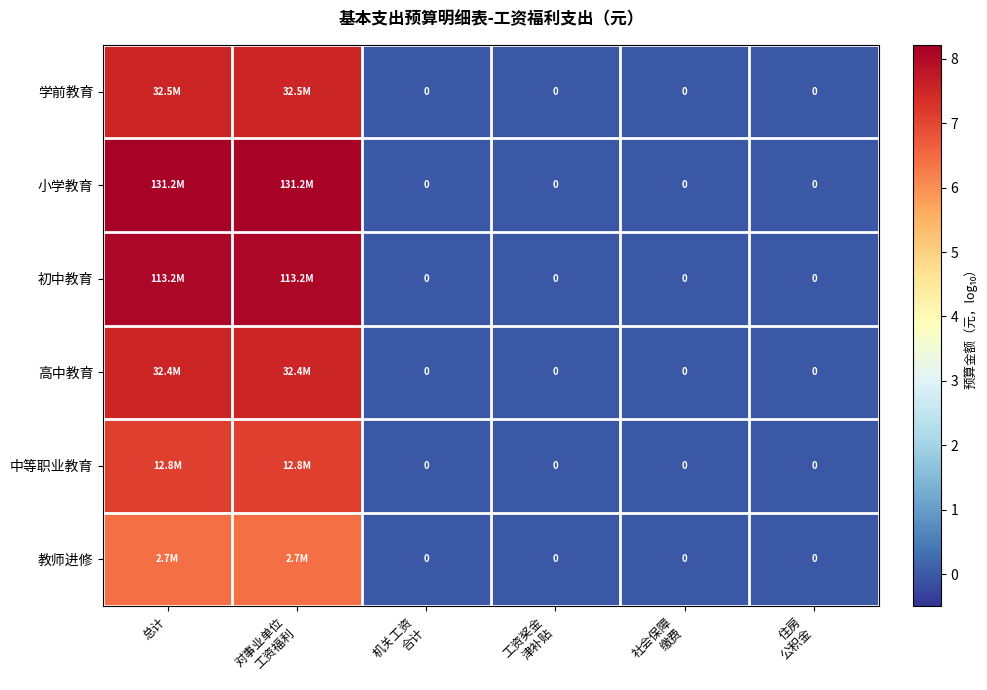

What is the highest value of the 教师进修 series?

6.4